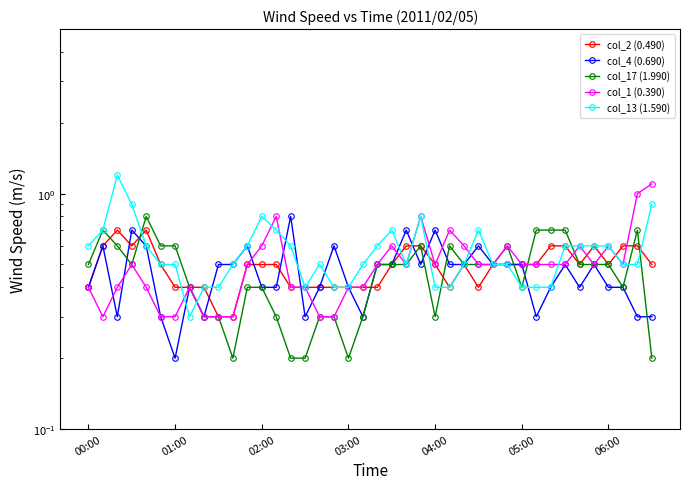

Which series has the largest range (max minus min)?

col_13 (1.590)